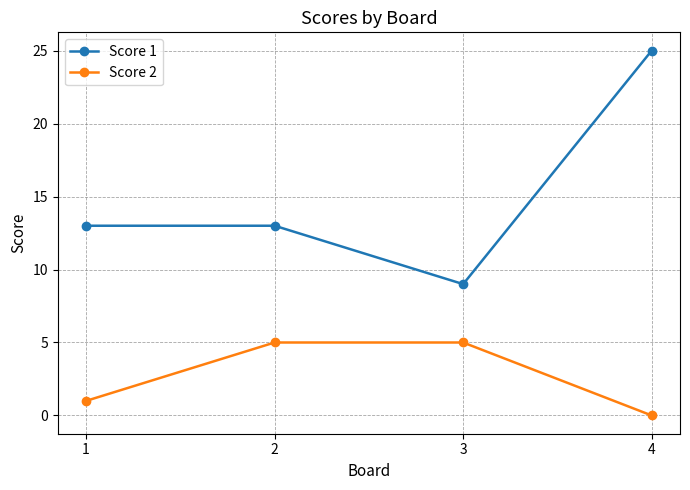

At 3, list the series in order from smallest to largest.

Score 2, Score 1